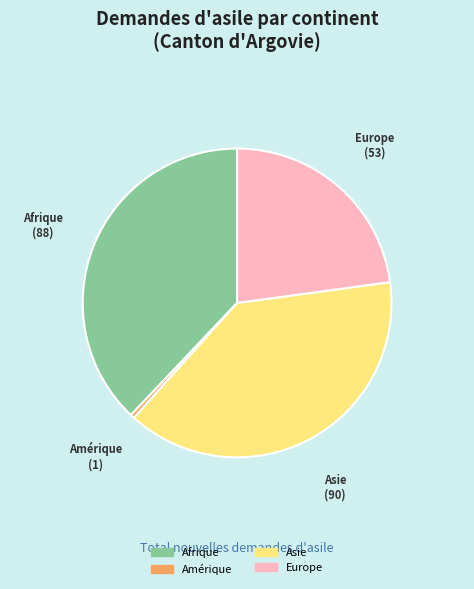

Is Europe the majority of the pie?

No